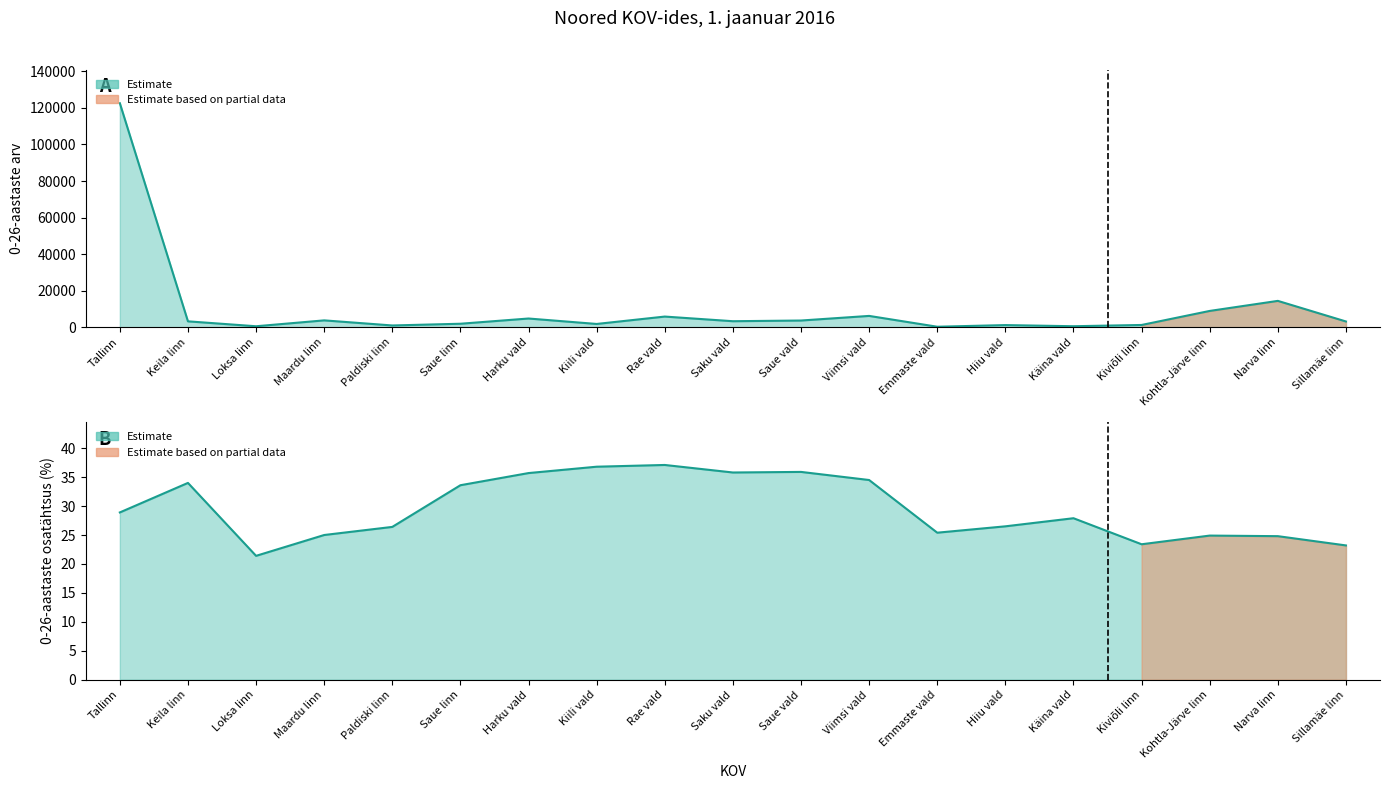

What is the maximum value for 0-26-aastaste arv?

122578.0